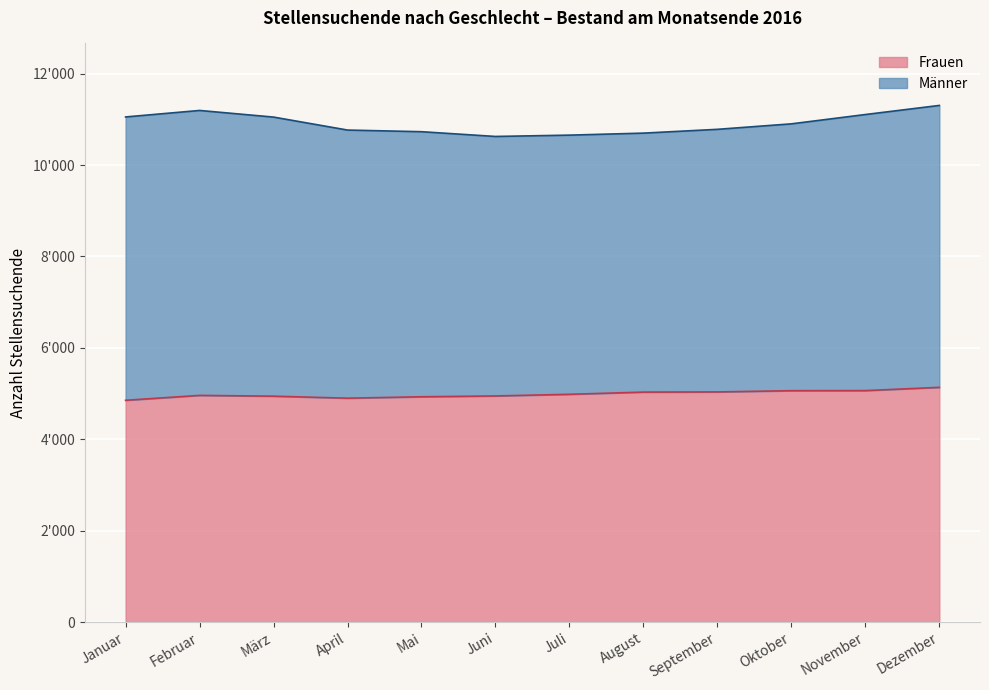

Rank the categories by value from highest to lowest.

Dezember, November, Oktober, September, August, Juli, Februar, Juni, März, Mai, April, Januar